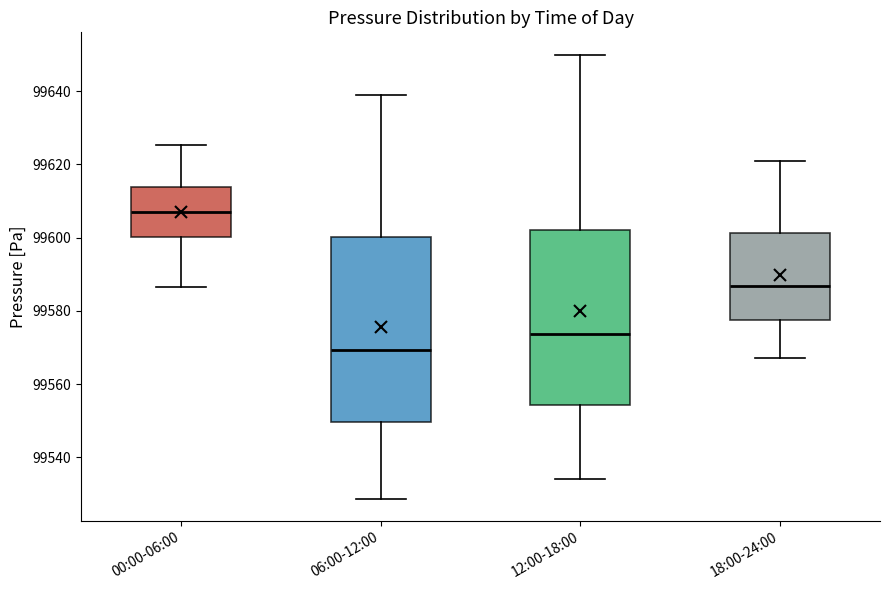

Reading left to right, read every box against the y-axis: the position of its median line, the range the box covers, and the ends of its whiskers. The values are not printed on the chart, so give them approximately, as read against the axis.

00:00-06:00: median 99608, box 99600 to 99614, whiskers 99586 to 99626
06:00-12:00: median 99570, box 99550 to 99600, whiskers 99528 to 99640
12:00-18:00: median 99574, box 99554 to 99602, whiskers 99534 to 99650
18:00-24:00: median 99586, box 99578 to 99602, whiskers 99568 to 99620